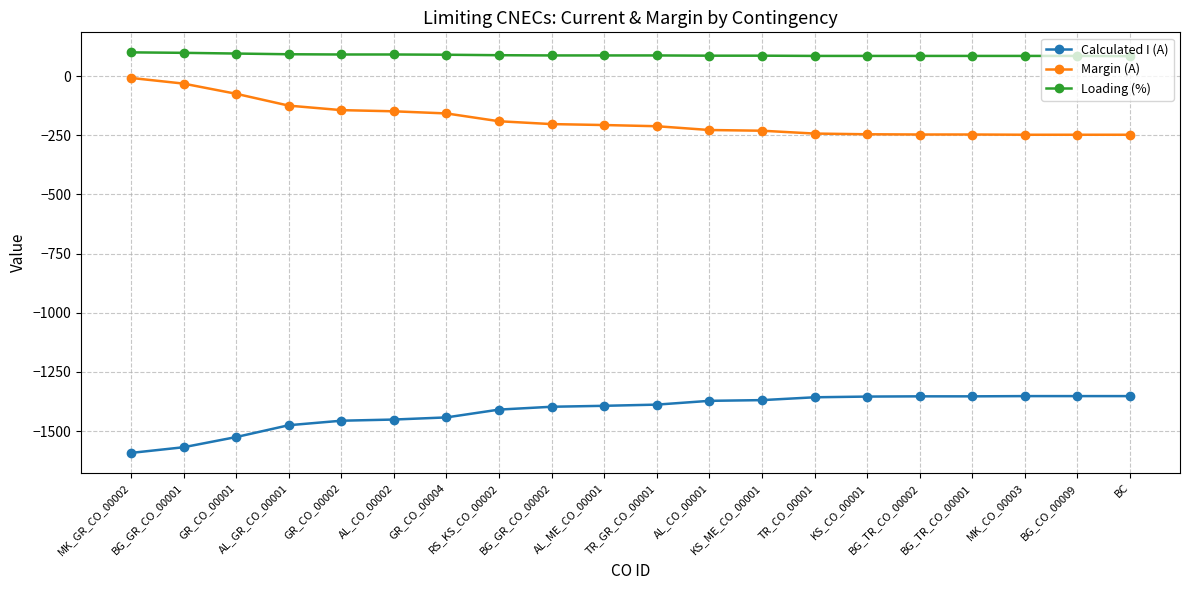

True or false: Loading (%) and Margin (A) intersect in this chart.

False